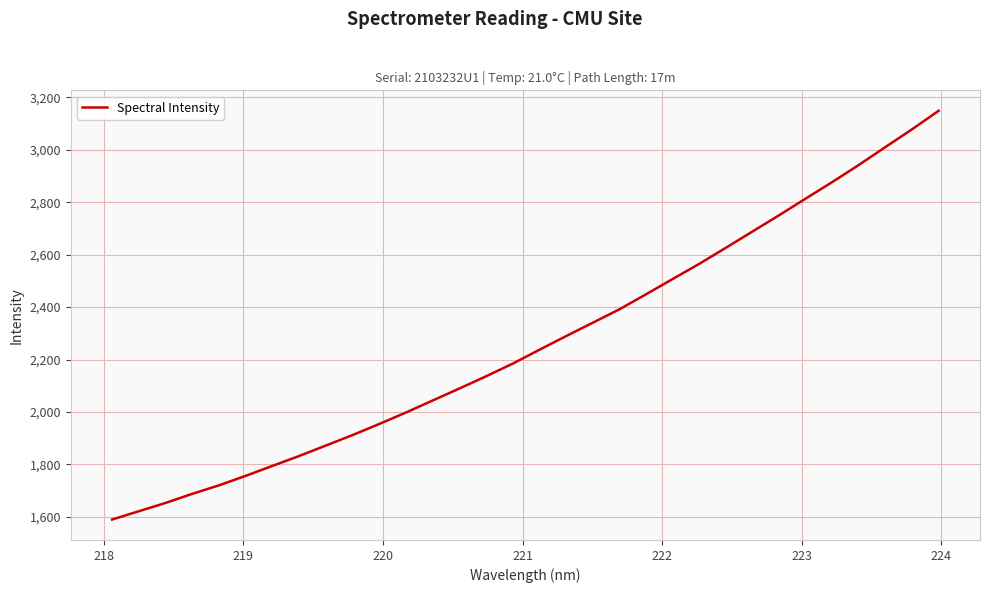

What is the difference between the maximum and minimum values?

1559.4